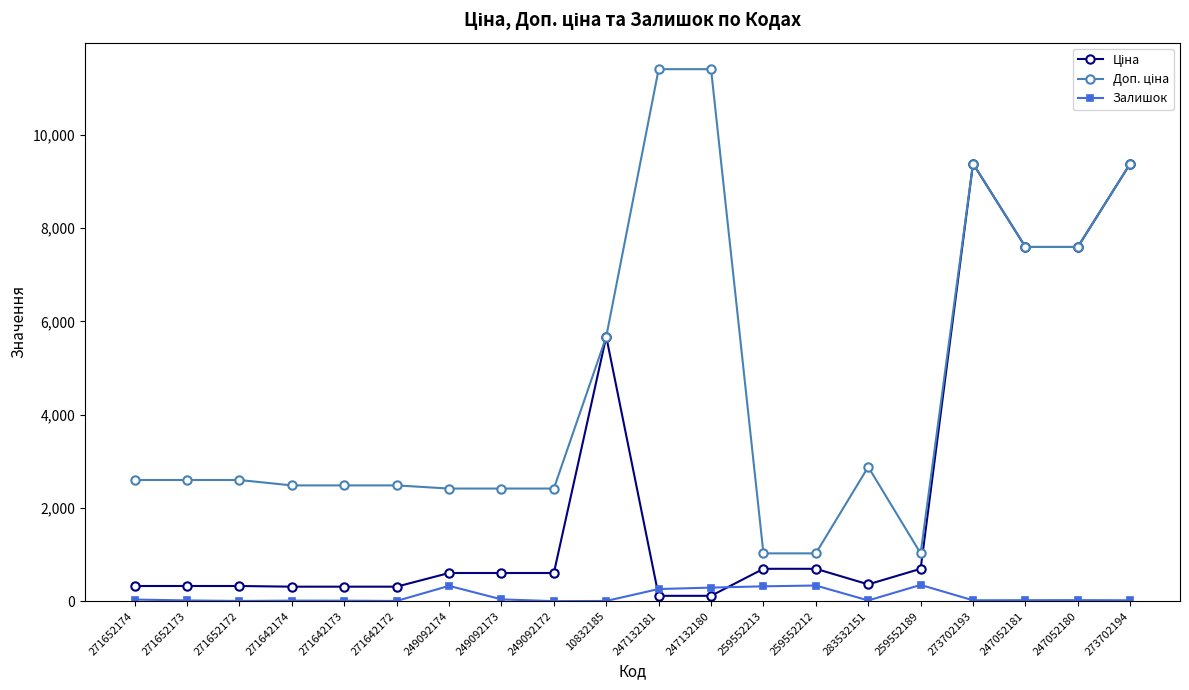

What is the greatest value displayed?

11410.0